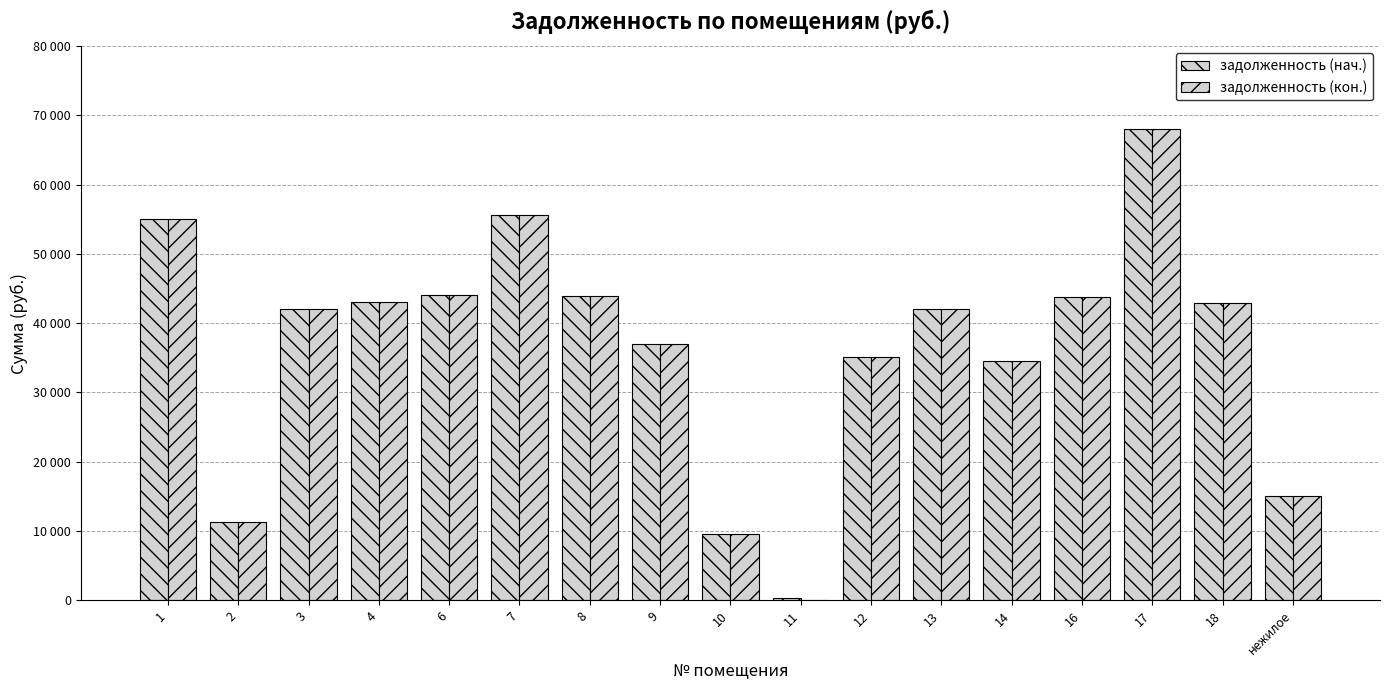

Does the chart contain stacked bars?

No